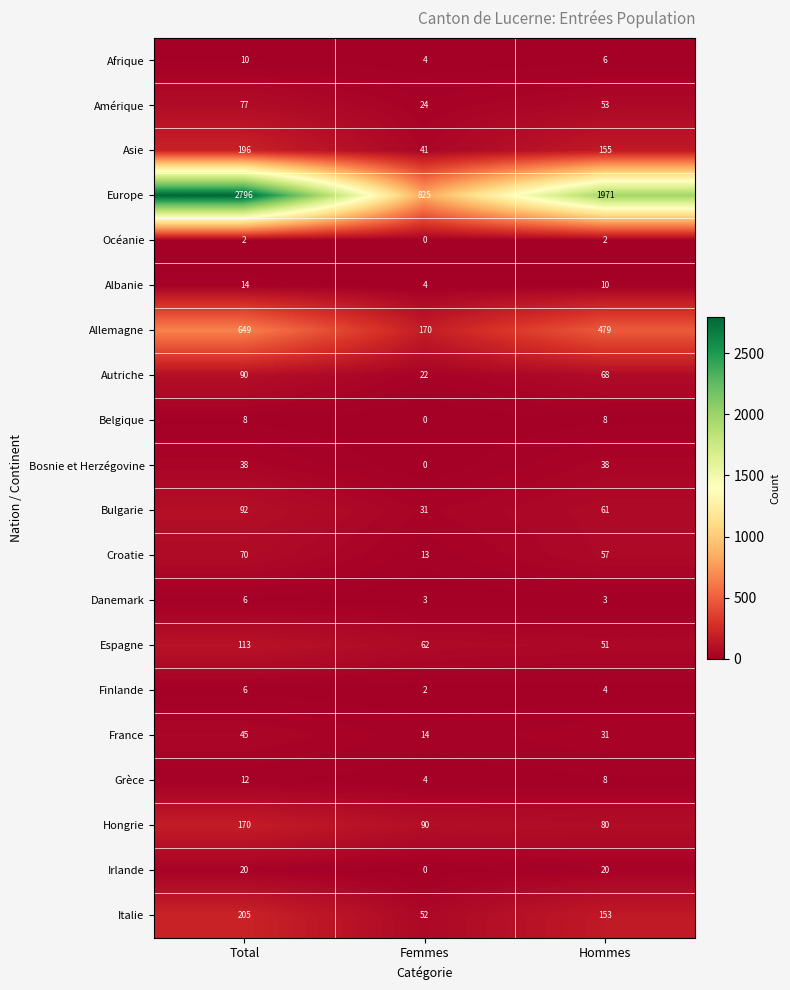

Is it true that Bulgarie equals 142 at Total?

False